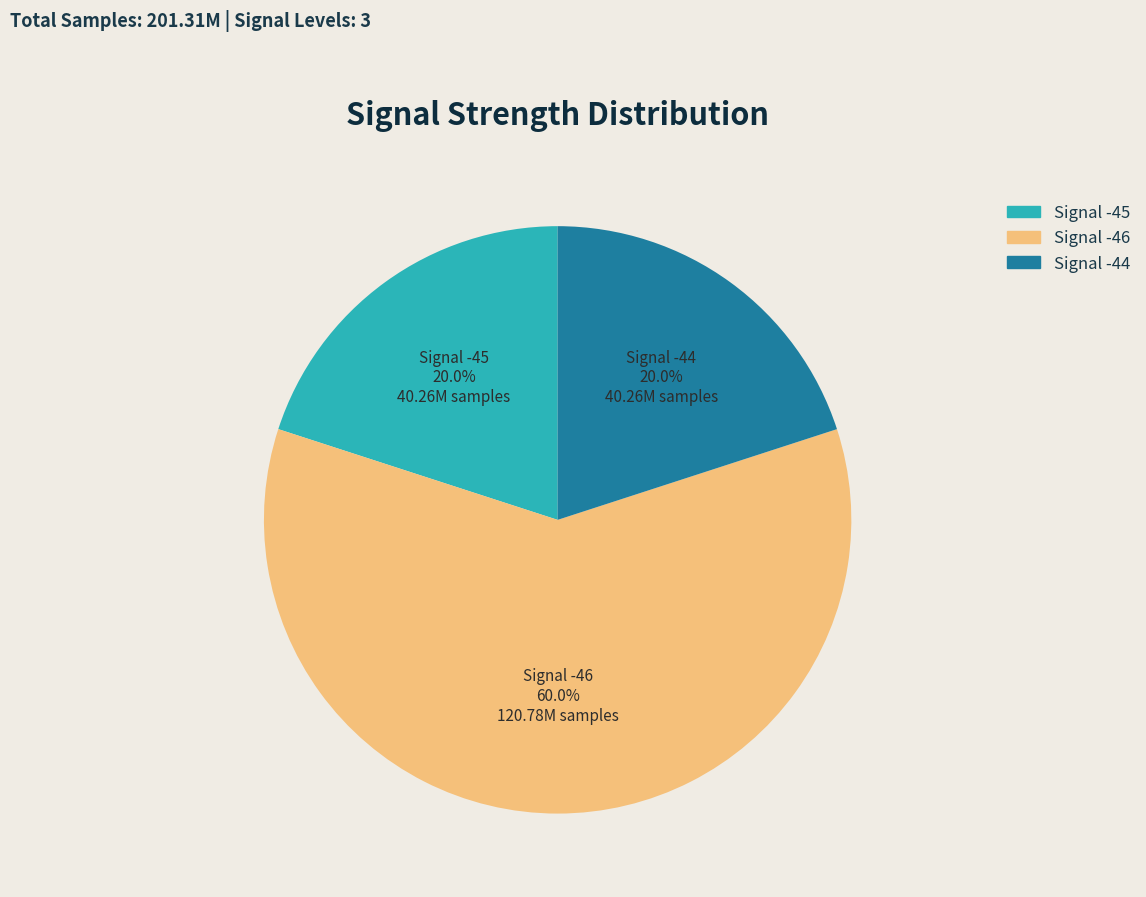

Is there a majority slice in this chart?

Yes